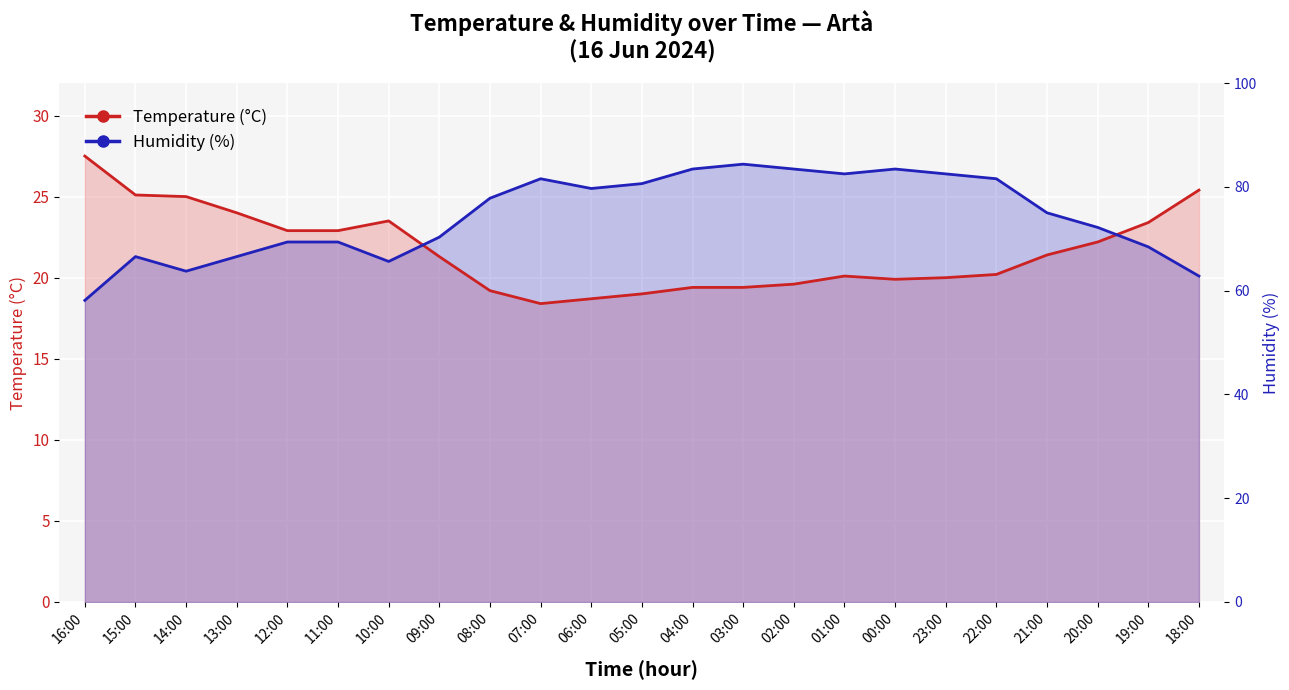

True or false: Temperature (°C) has more than 0 points higher than both neighbors.

True